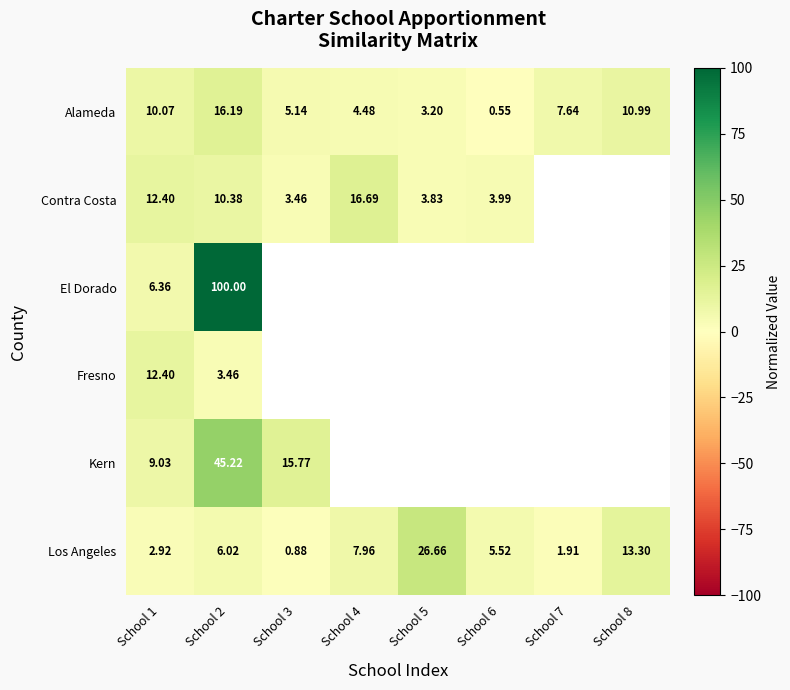

Where is Contra Costa nearest to the value 10?

School 2